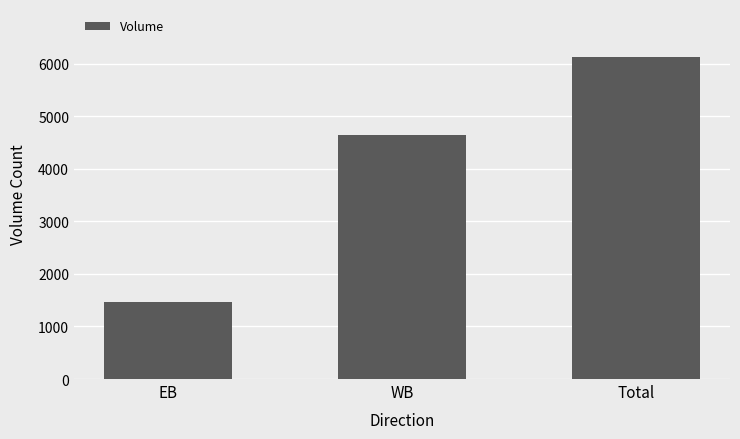

Reading left to right, extract all data points from this chart.

1475	4650	6125